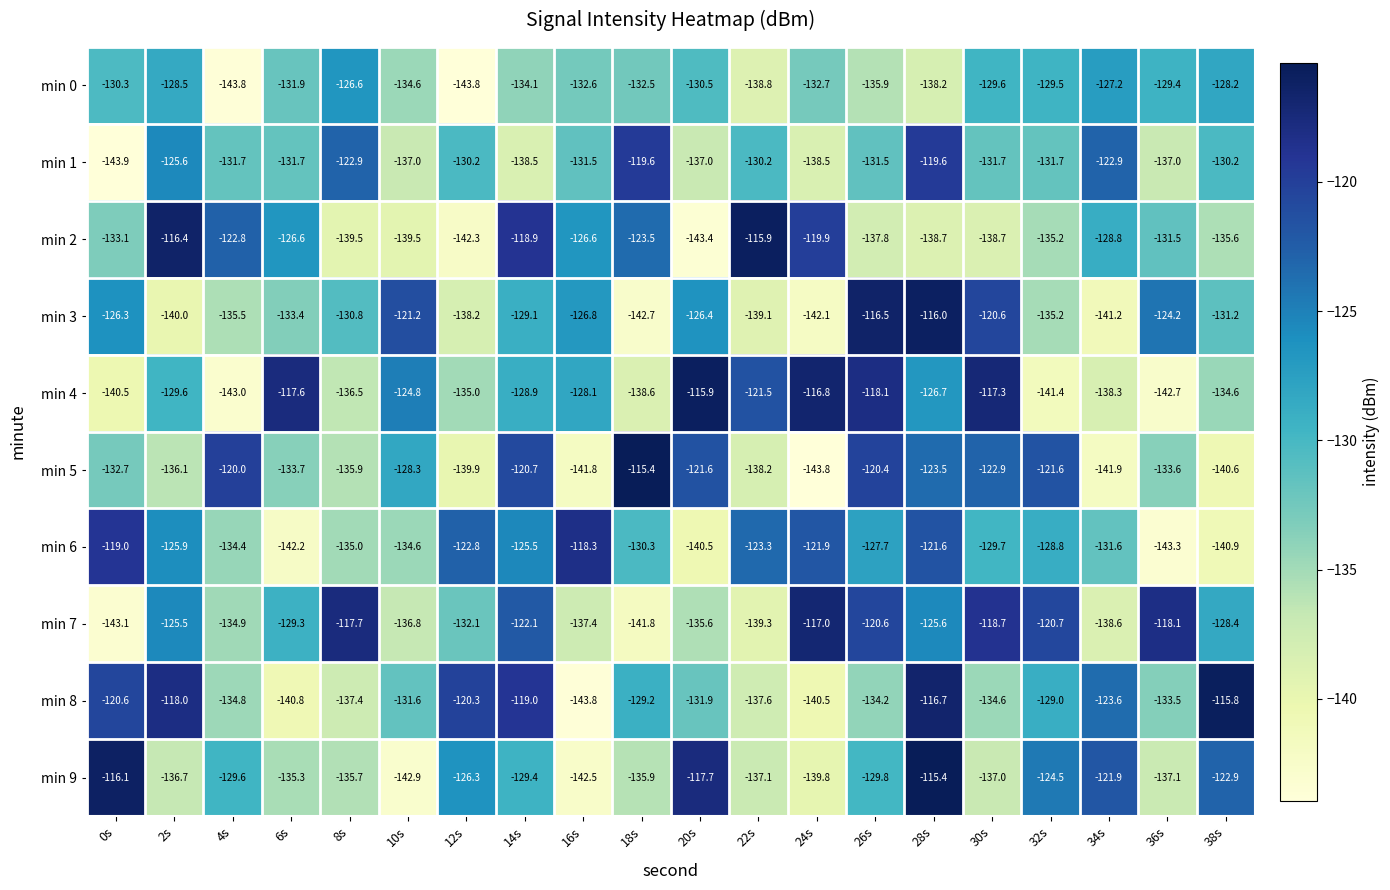

Which series has the largest total across all categories?

min 7